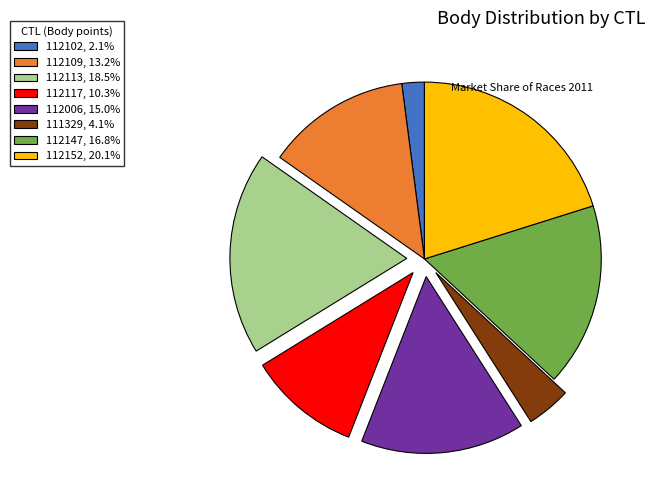

Do 112113, 18.5% and 112109, 13.2% together represent more than half of the pie?

No